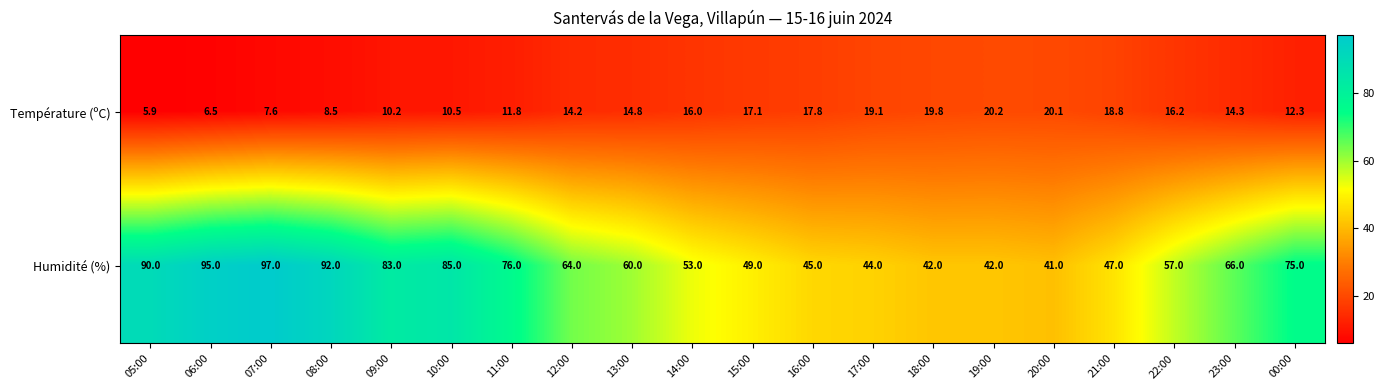

At which category does the chart reach its minimum across all series?

05:00